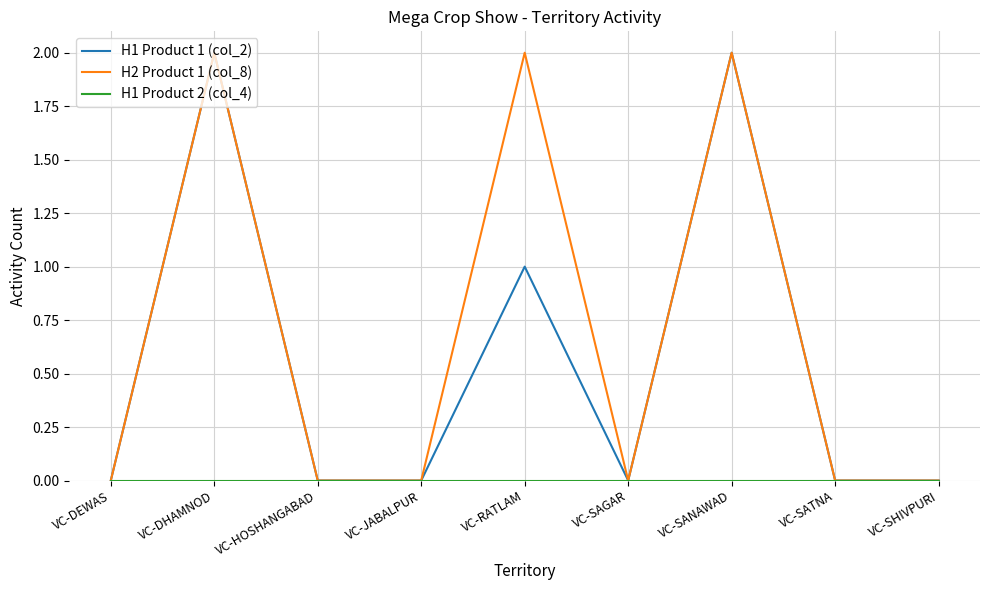

The value of H1 Product 1 (col_2) at VC-DHAMNOD is 3. True or false?

False